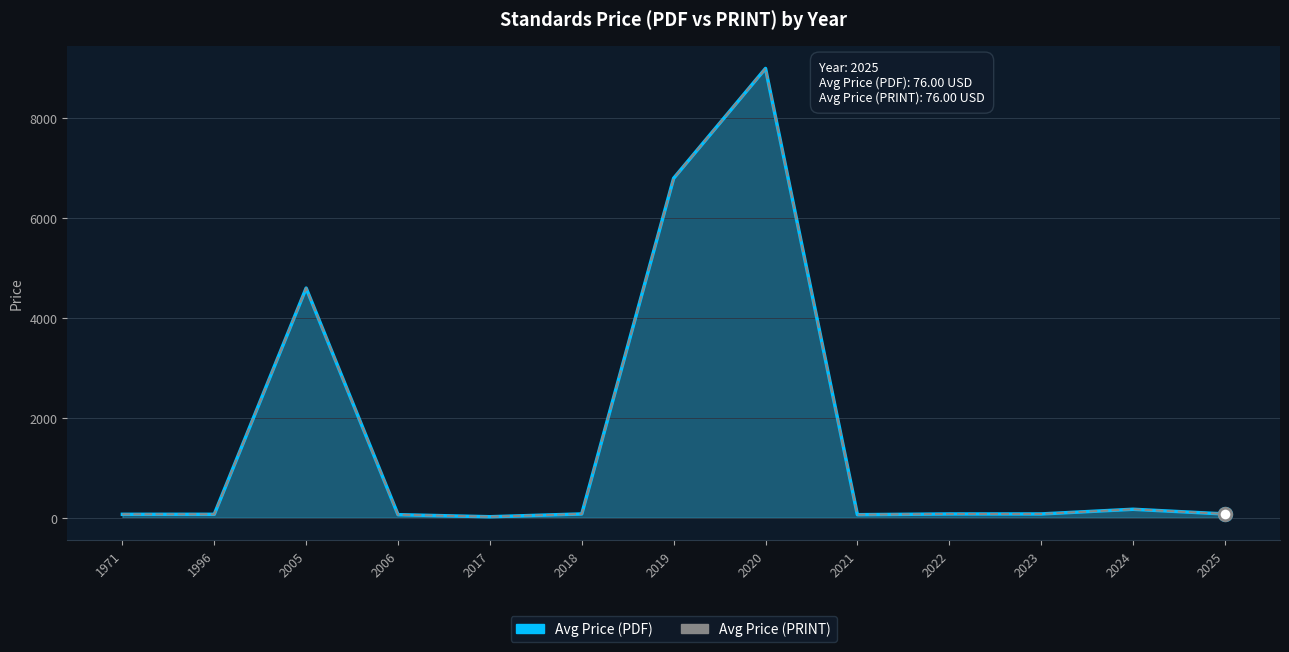

Rank the categories by Avg Price (PDF) value from highest to lowest.

2020, 2019, 2005, 2024, 2018, 2022, 2023, 2025, 1971, 1996, 2006, 2021, 2017